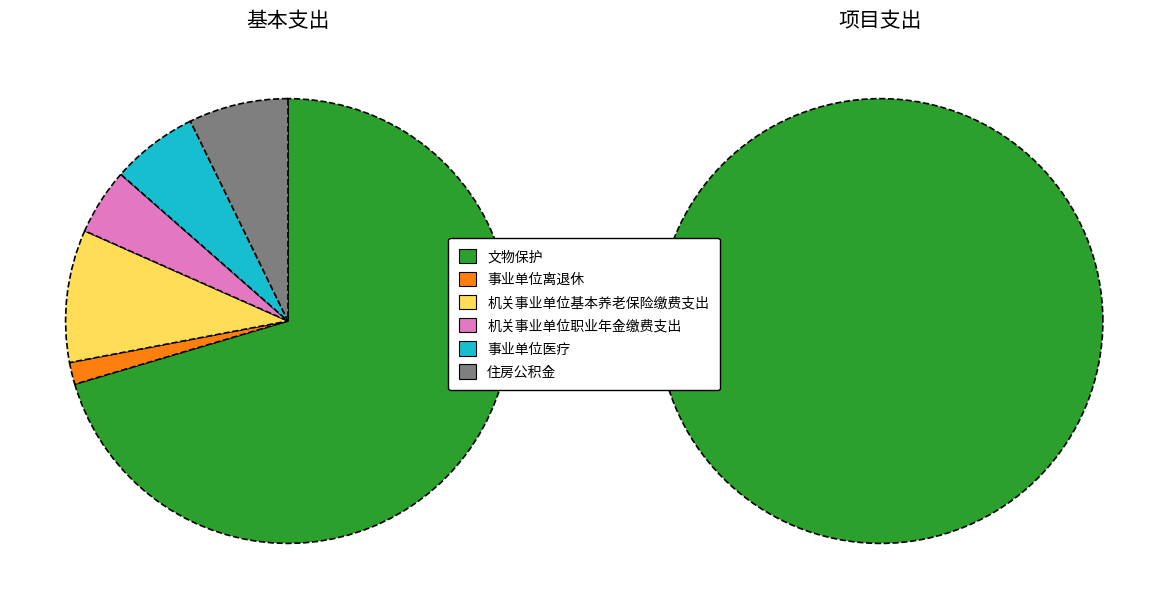

True or false: 住房公积金 accounts for 3% of the total.

True